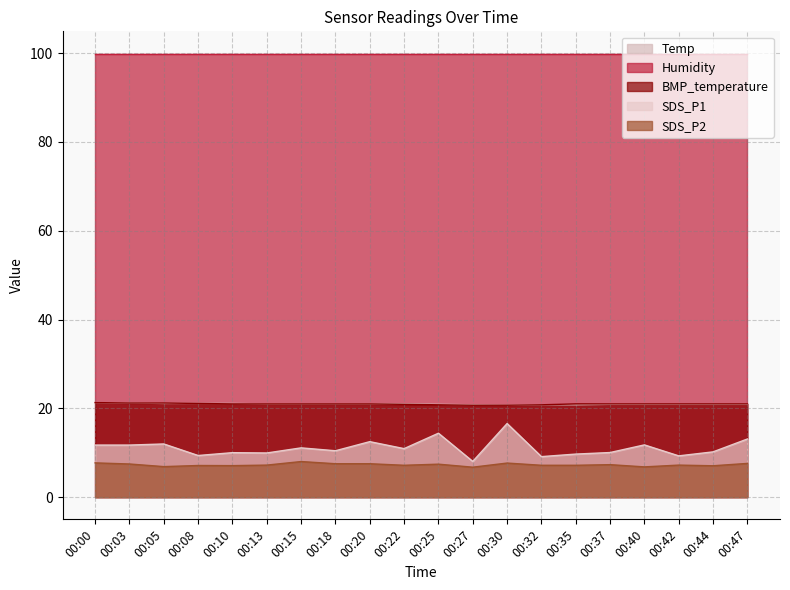

Count the number of data series in this chart.

5